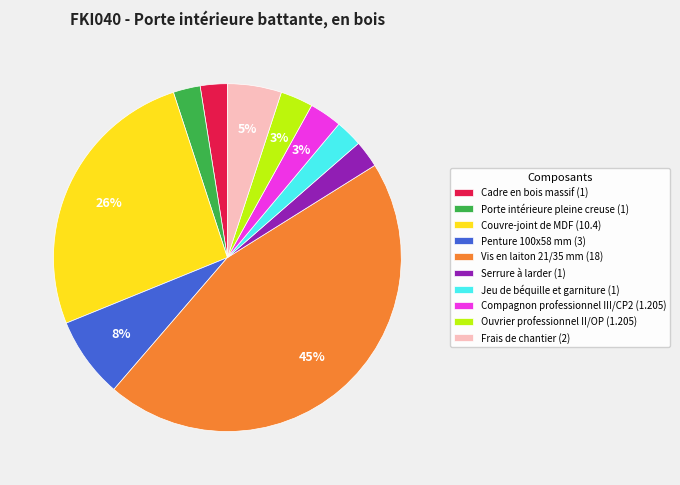

Count the number of slices in the pie.

10